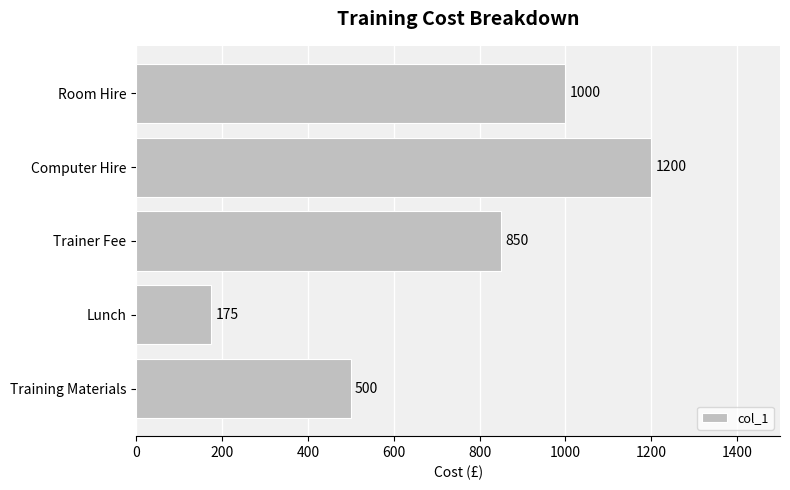

What value does the data have at Training Materials, to the nearest 100?

500